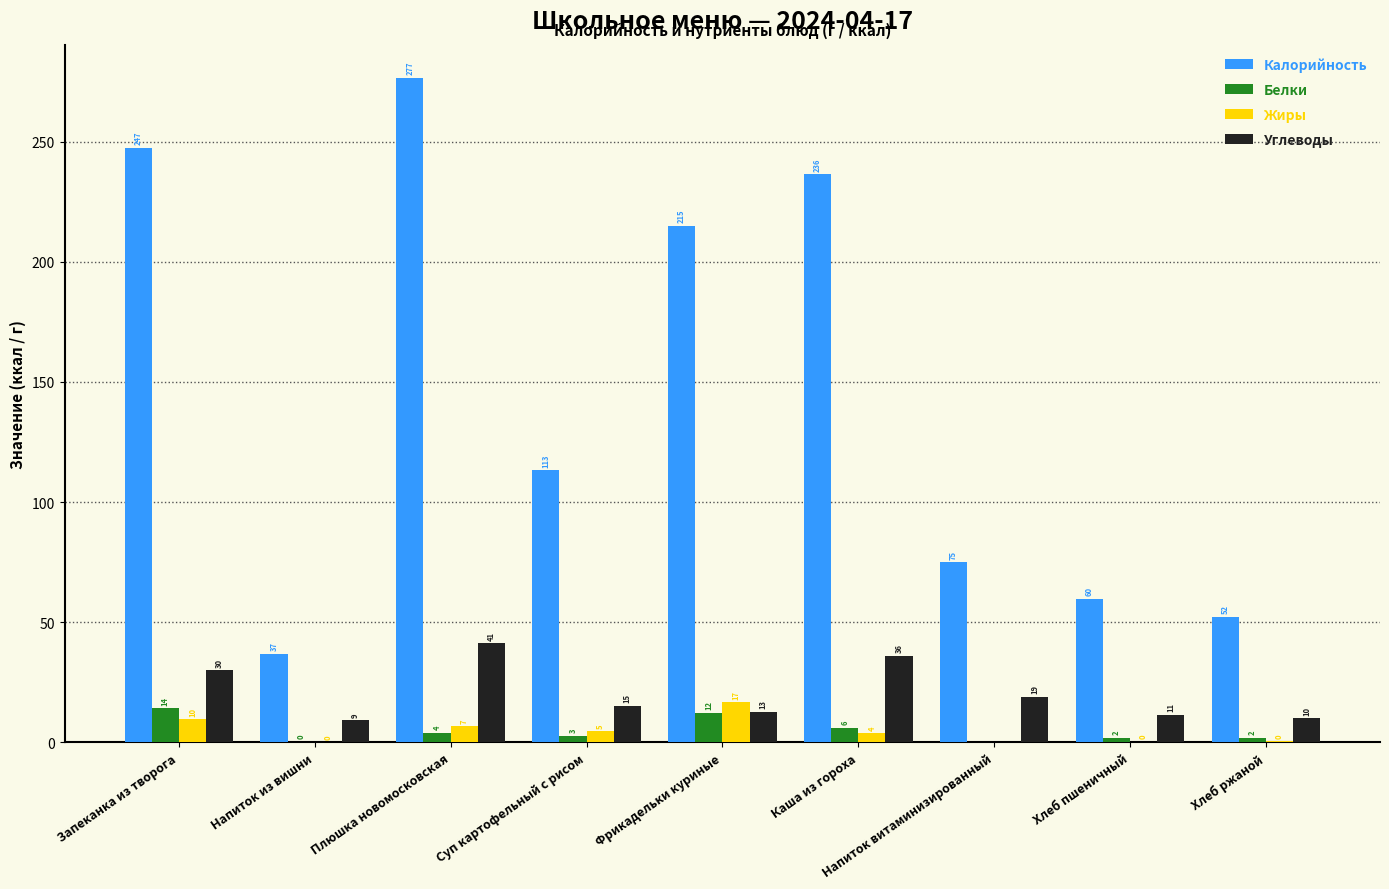

What is the highest value of the Жиры series?

16.7